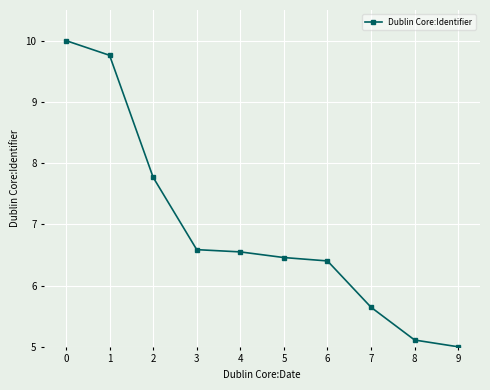

How many data points are less than 6?

3